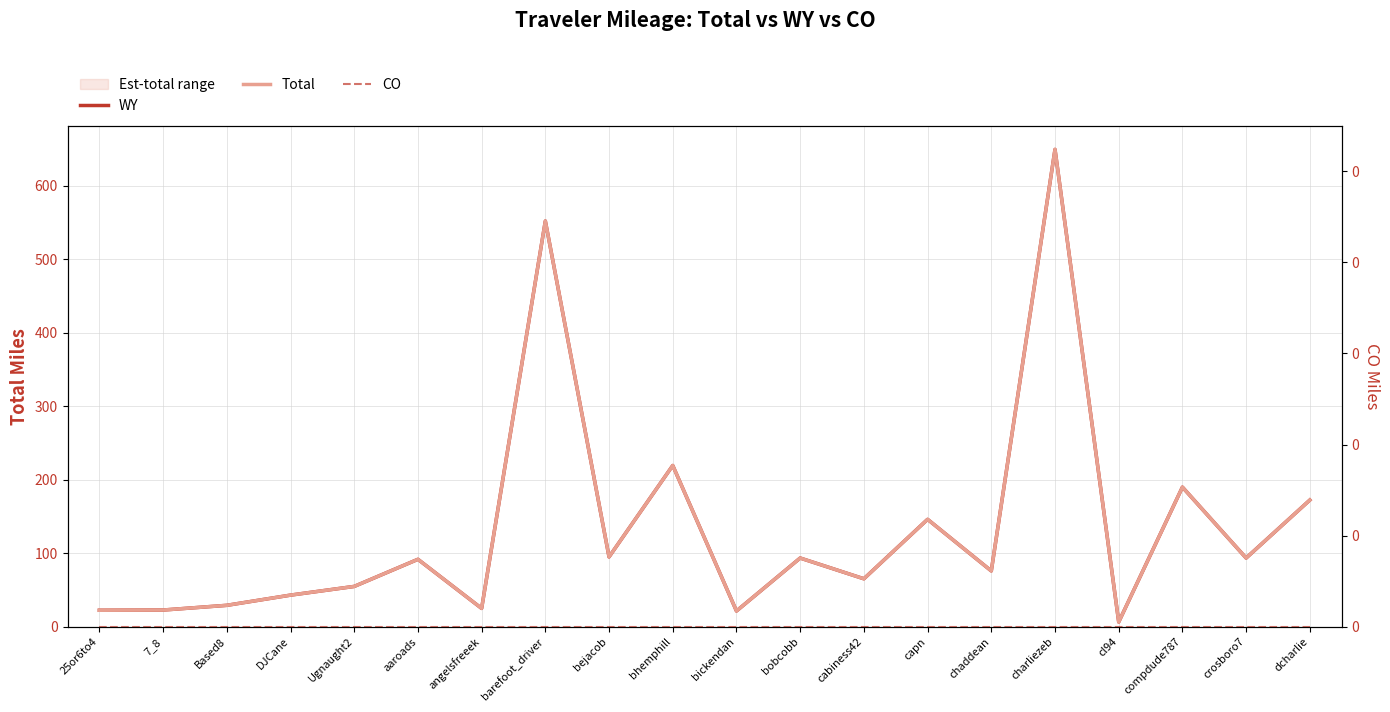

What is the difference between the WY values at DJCane and cabiness42?

22.2